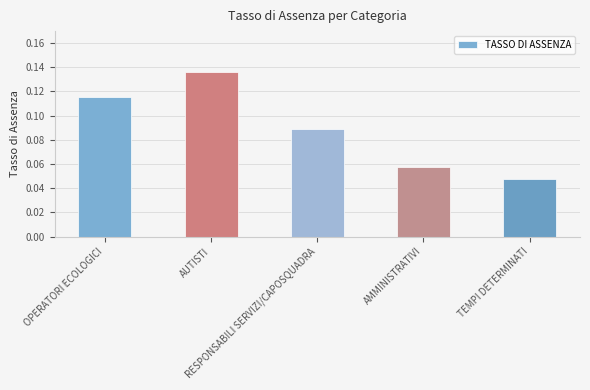

How many categories are shown in the chart?

5